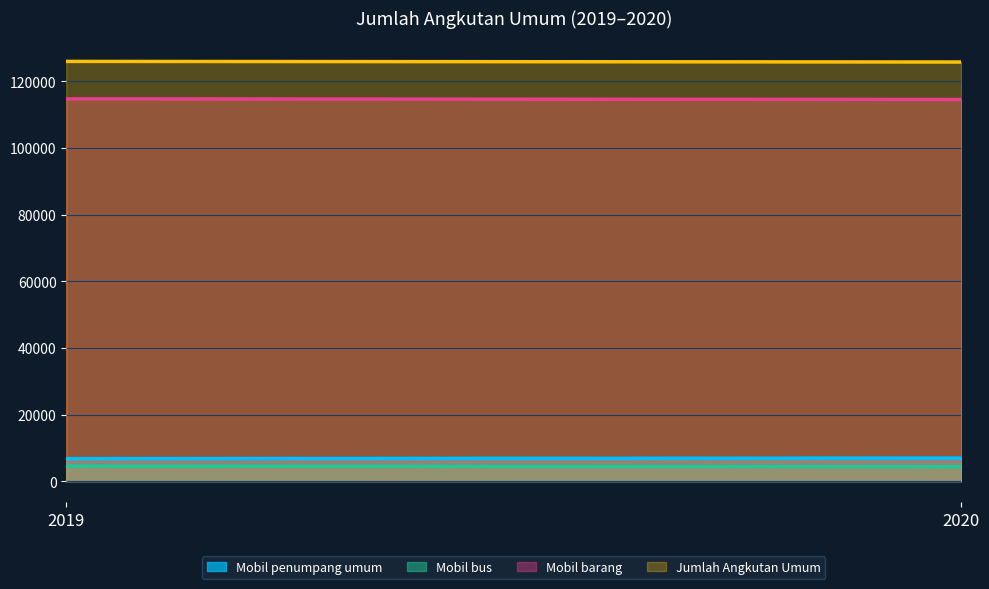

The value of Mobil barang at 2020 is 58585. True or false?

False